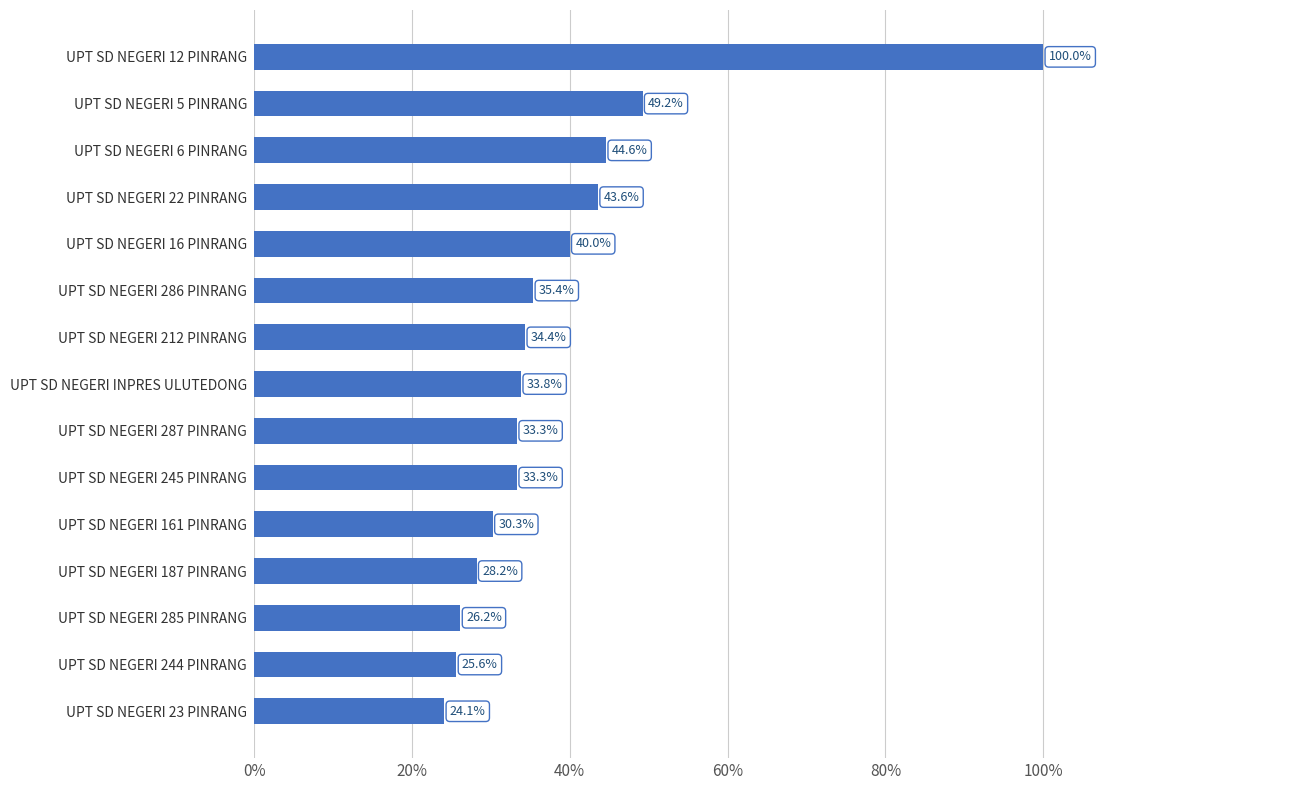

At which category does the chart reach its peak across all series?

UPT SD NEGERI 12 PINRANG